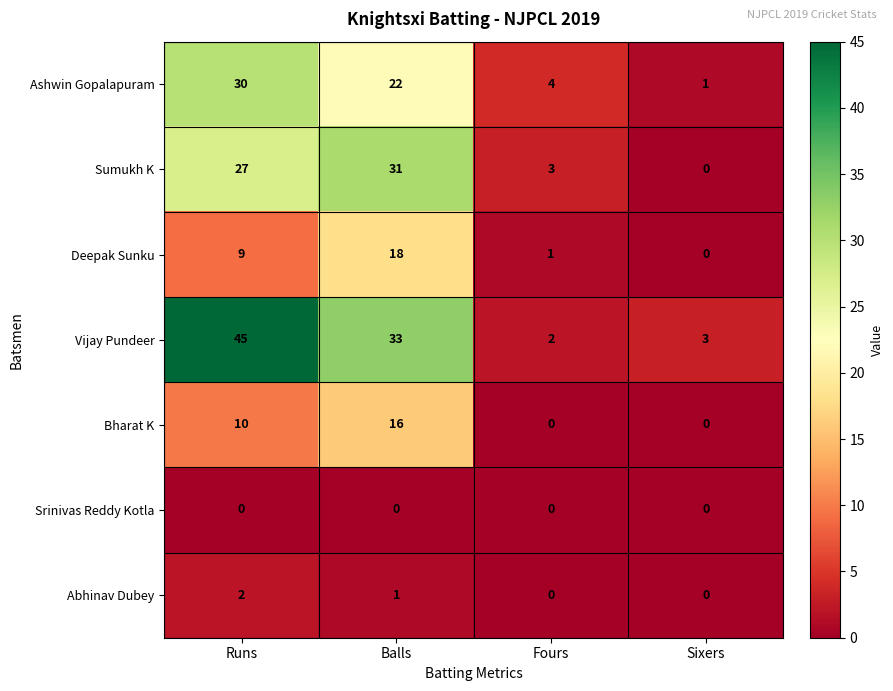

List the series in order of their peak value, lowest first.

Srinivas Reddy Kotla, Abhinav Dubey, Bharat K, Deepak Sunku, Ashwin Gopalapuram, Sumukh K, Vijay Pundeer